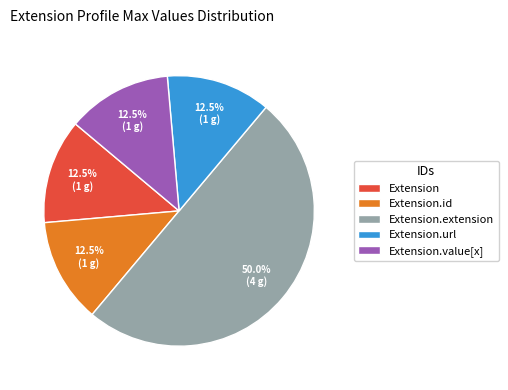

Is it true that Extension.id is 1% of the pie?

False